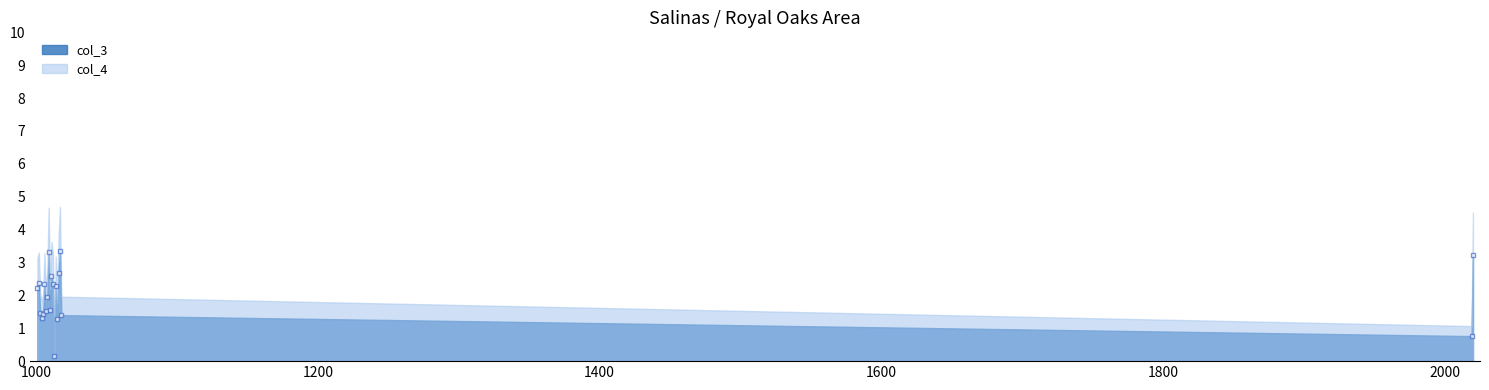

Reading right to left, extract all data points from this chart.

3.2	0.8	1.4	3.4	2.7	1.3	2.3	0.2	2.3	2.6	1.6	3.3	1.9	1.5	2.3	1.4	1.3	1.5	2.4	2.2